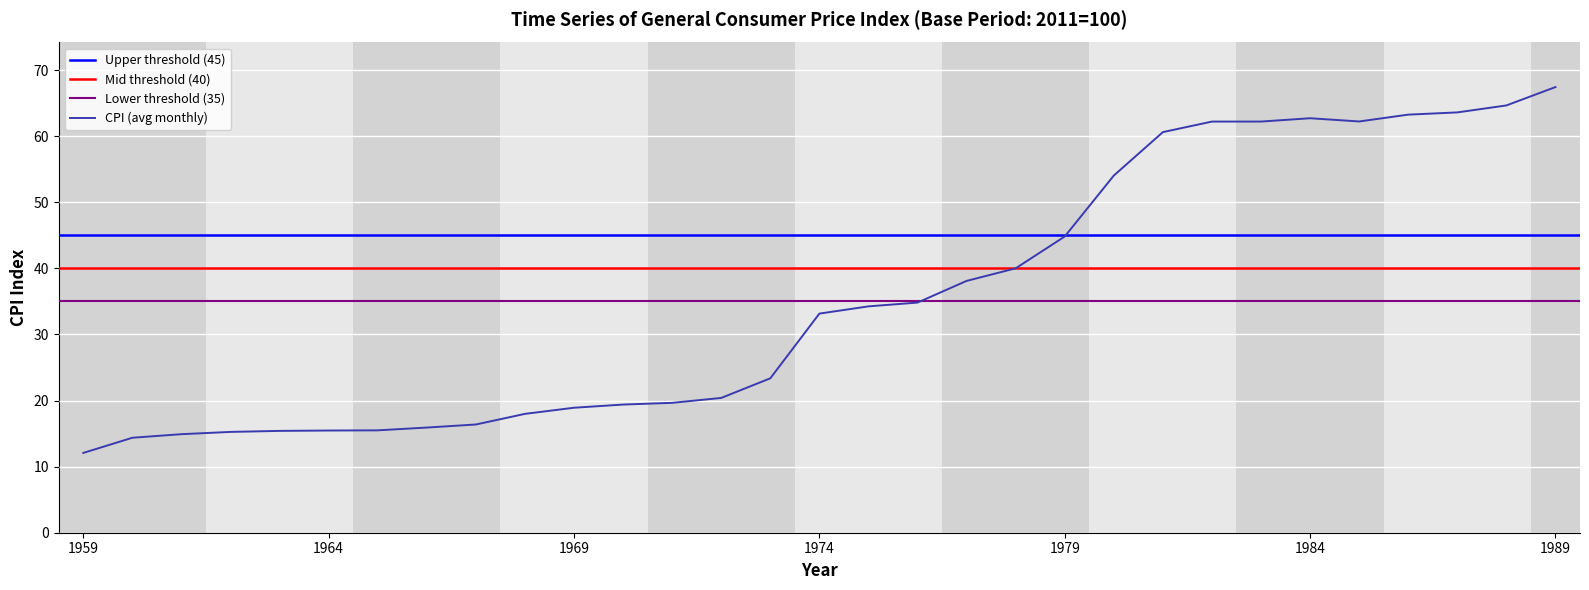

What is the lowest value of the CPI (avg monthly) series?

12.1